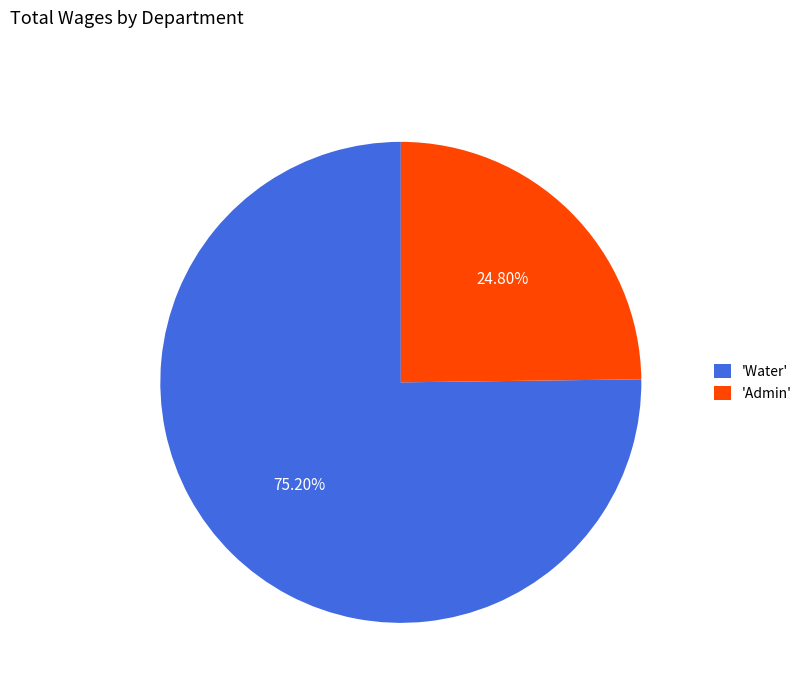

Which slice is the largest?

'Water'